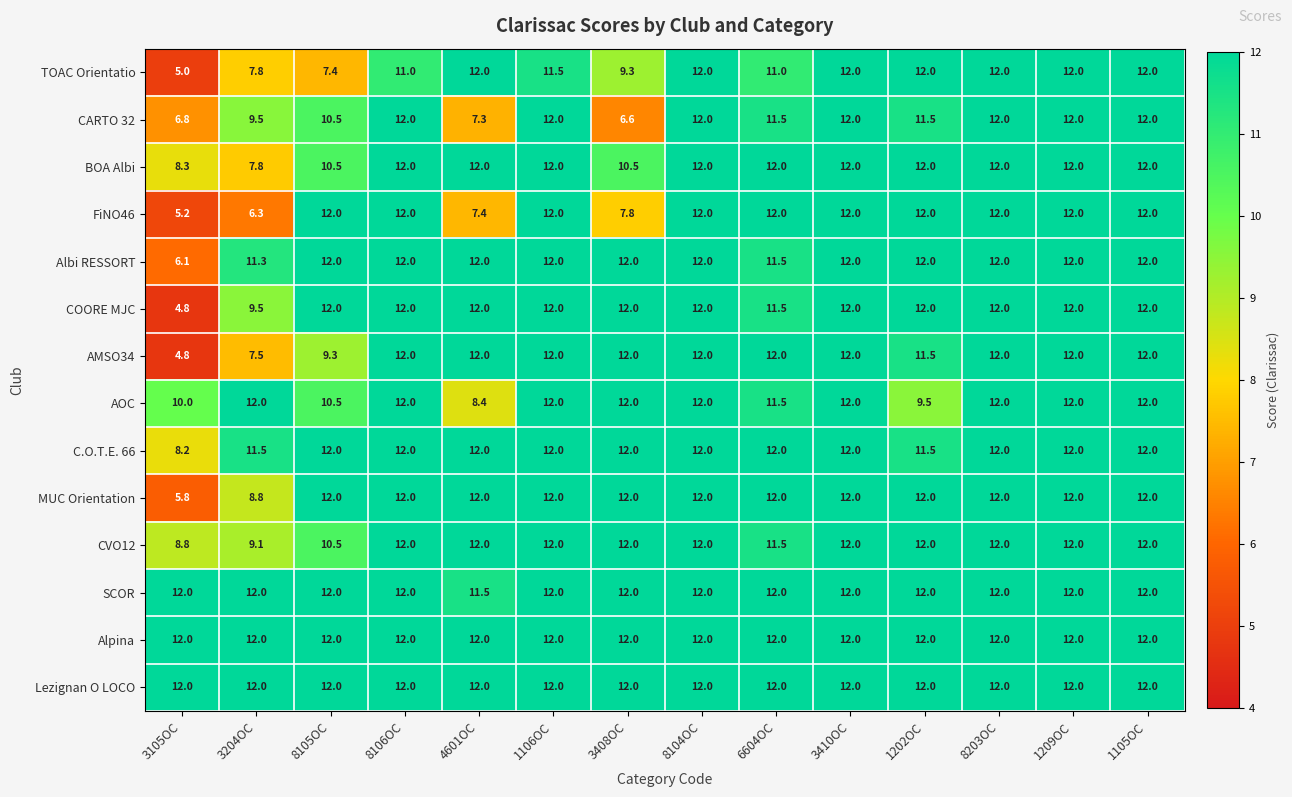

At how many categories does at least one series exceed 8?

14